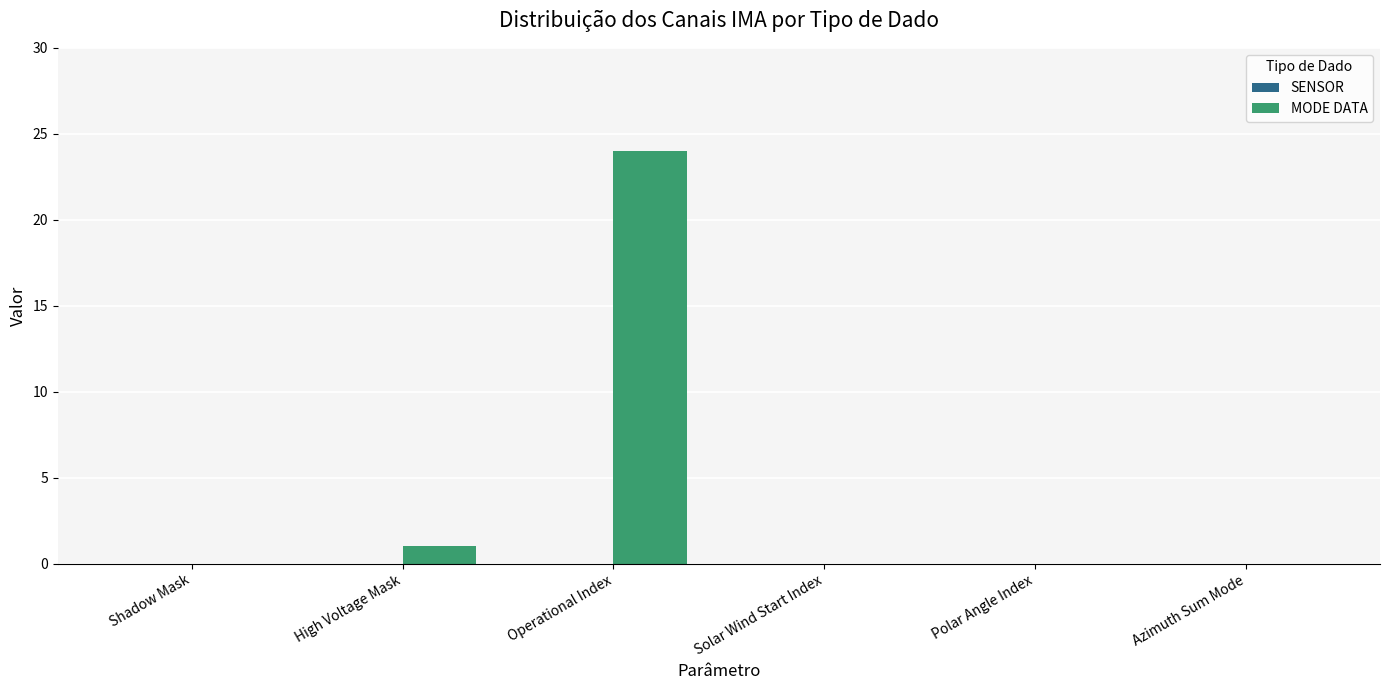

Which category has the highest value across all series?

Operational Index